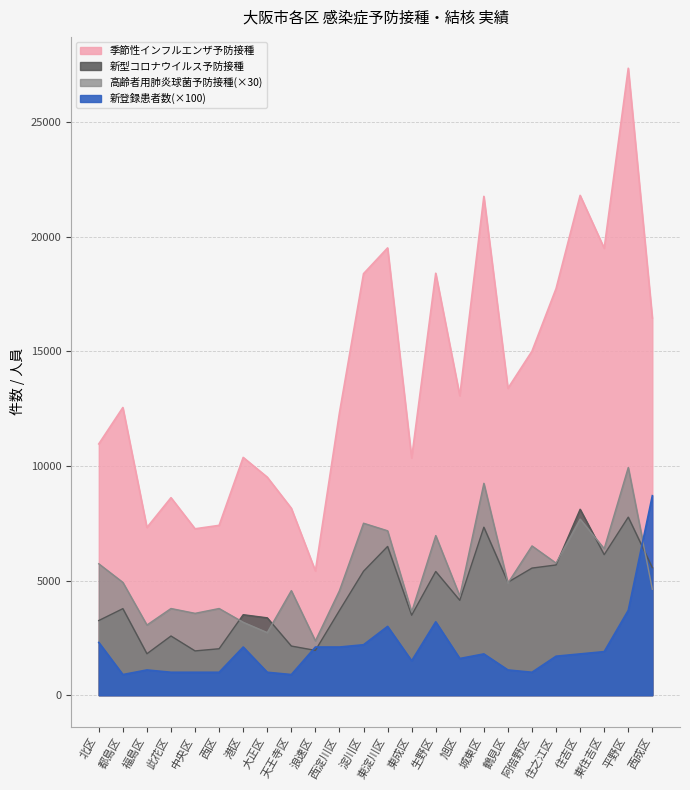

What is the approximate value of 新登録患者数 at 平野区, to the nearest 100?

3700